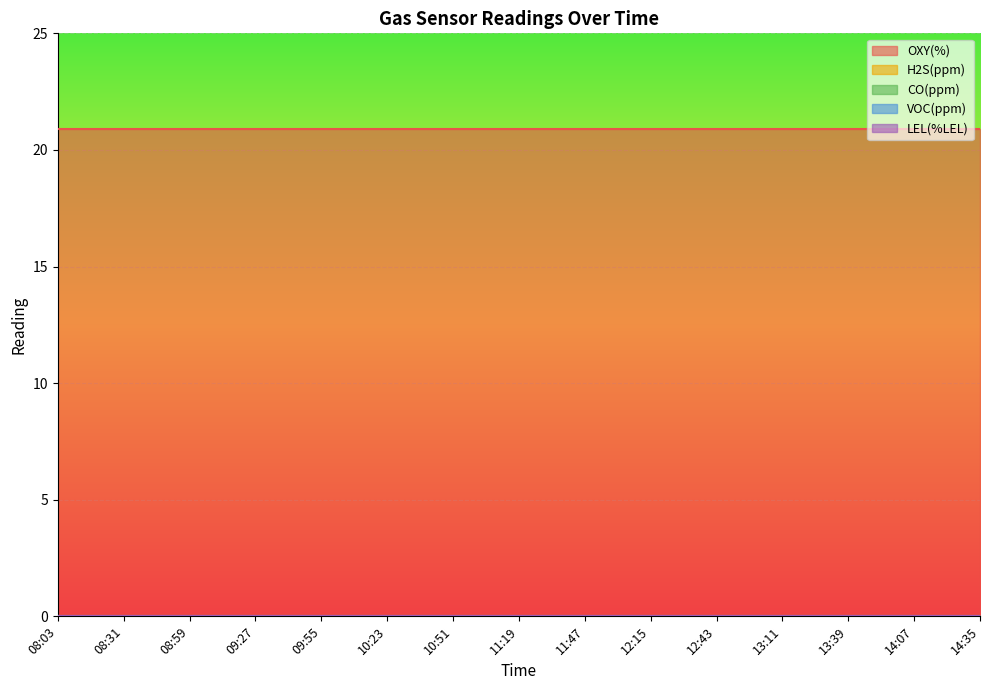

How many lines are shown in the chart?

5